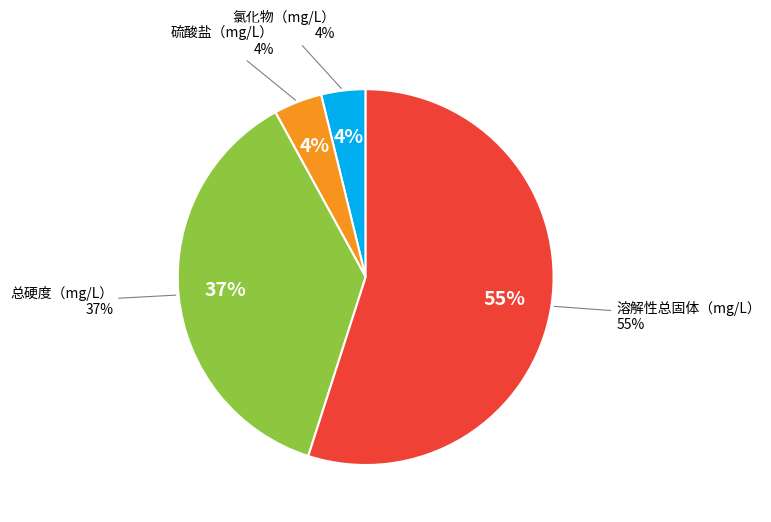

What percentage is the 总硬度（mg/L） slice, to the nearest percent?

37%